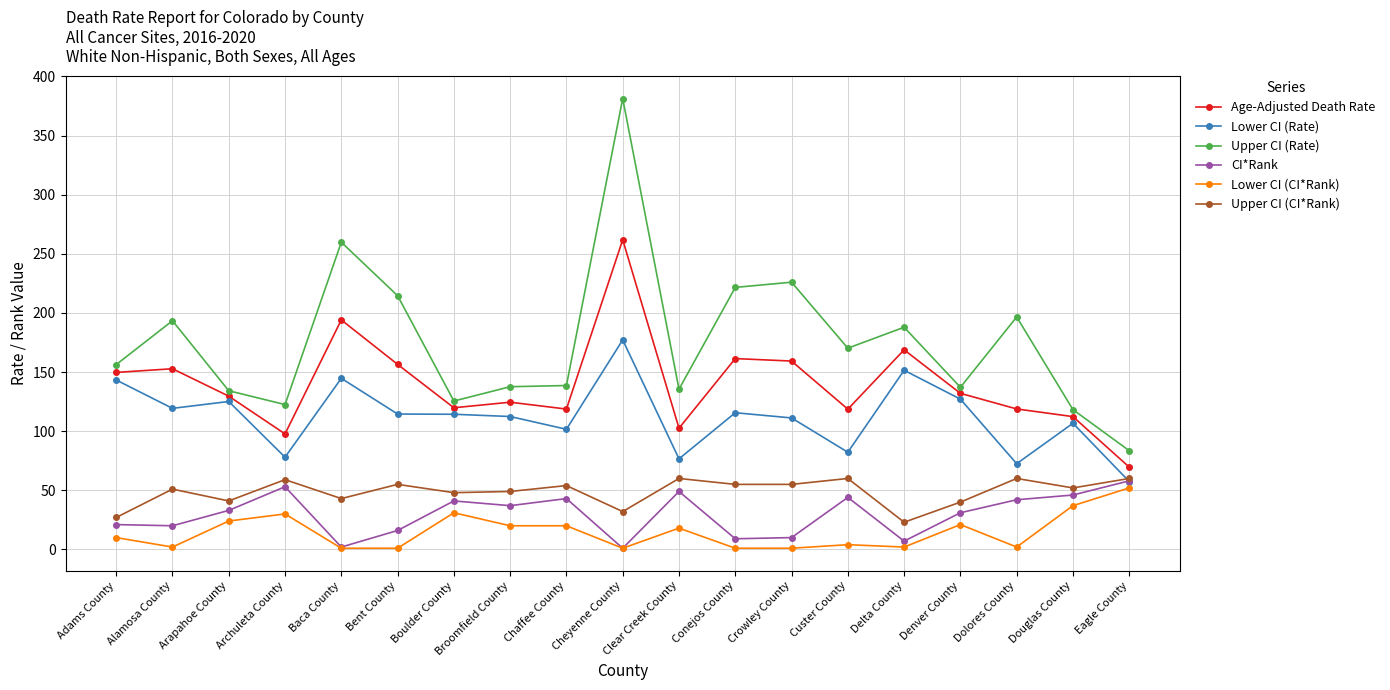

Which series has the largest range (max minus min)?

Upper CI (Rate)